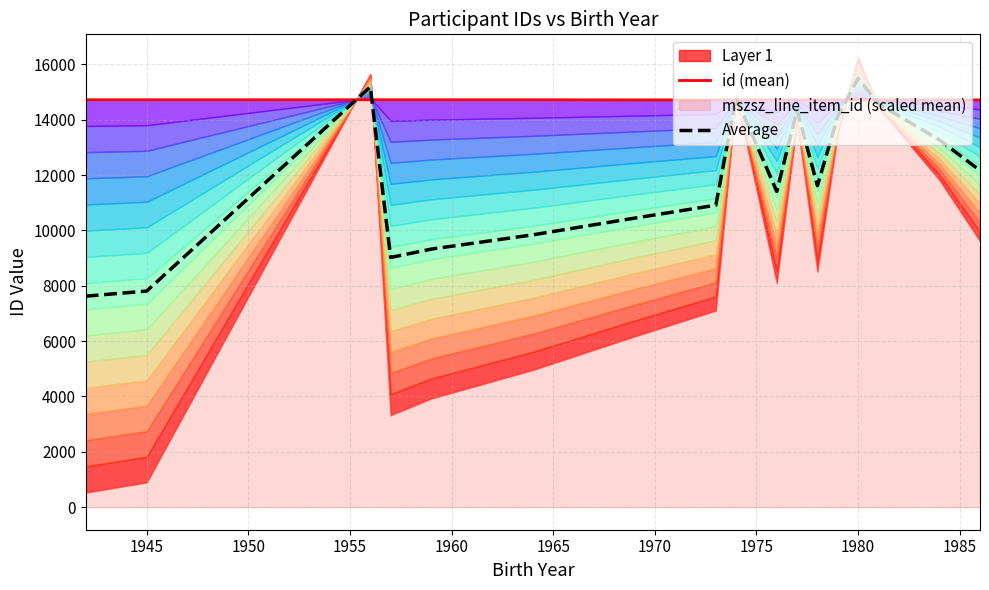

What is the lowest value of the Average series?

7624.1